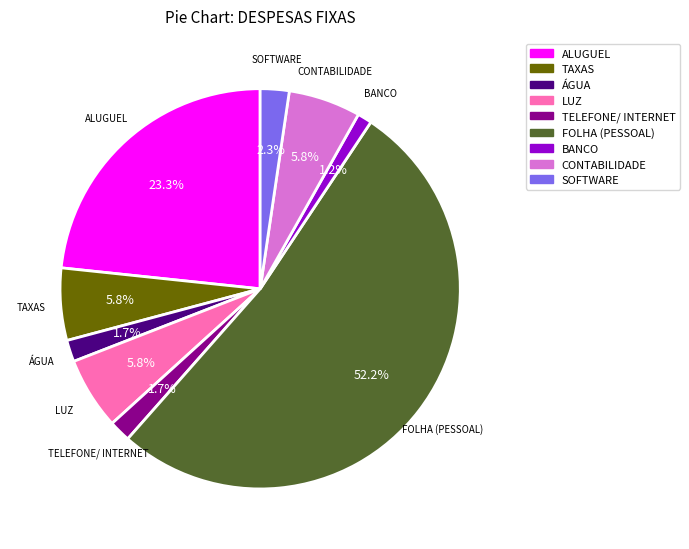

To the nearest percent, what portion does FOLHA (PESSOAL) represent?

52%